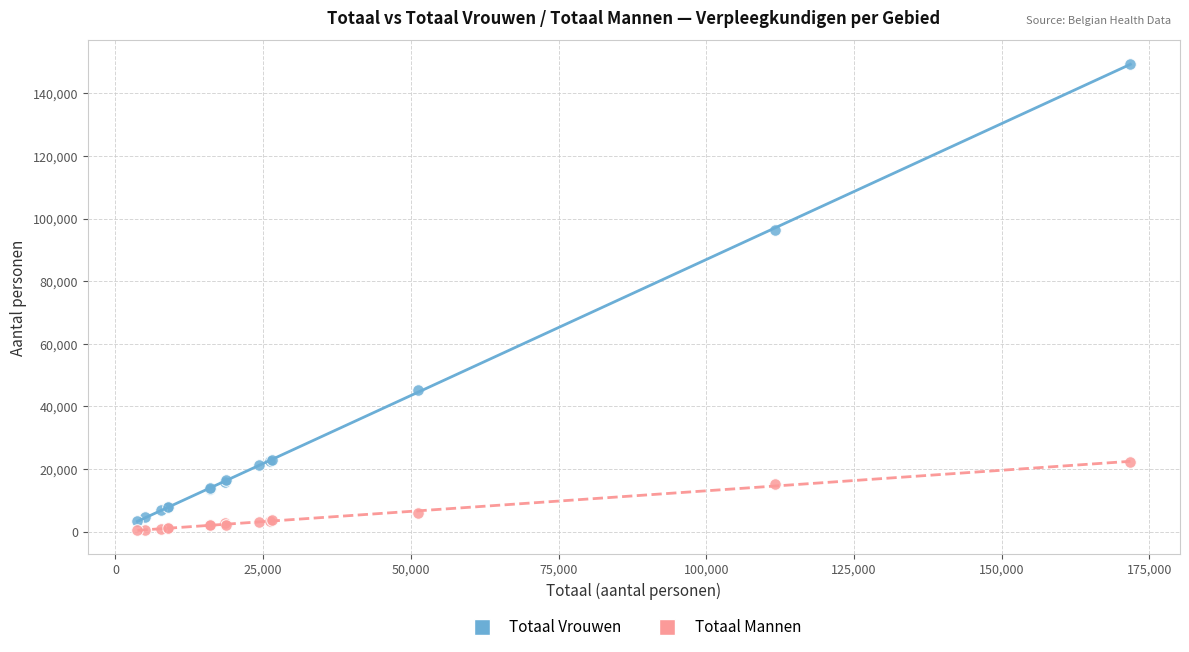

Across all series, what Y value is closest to 74978?

96405